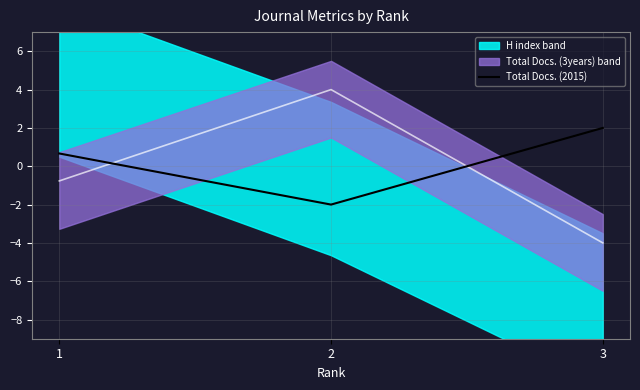

Reading left to right, what are all the values shown in this chart?

0.7	-2.0	2.0